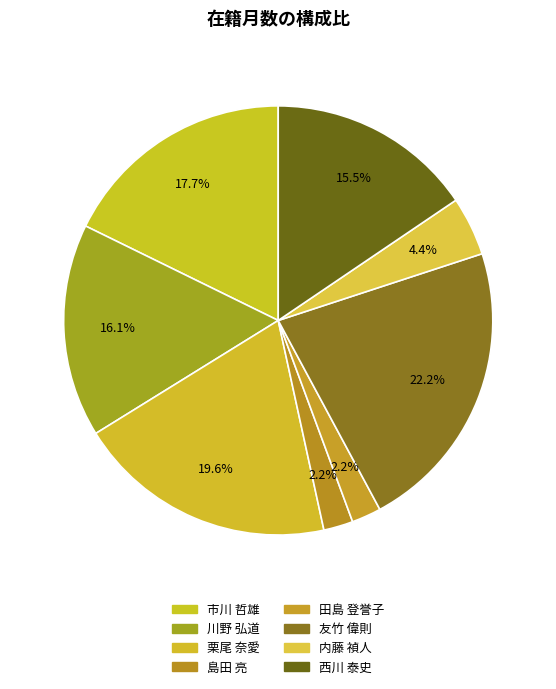

How many slices are in this pie chart?

8